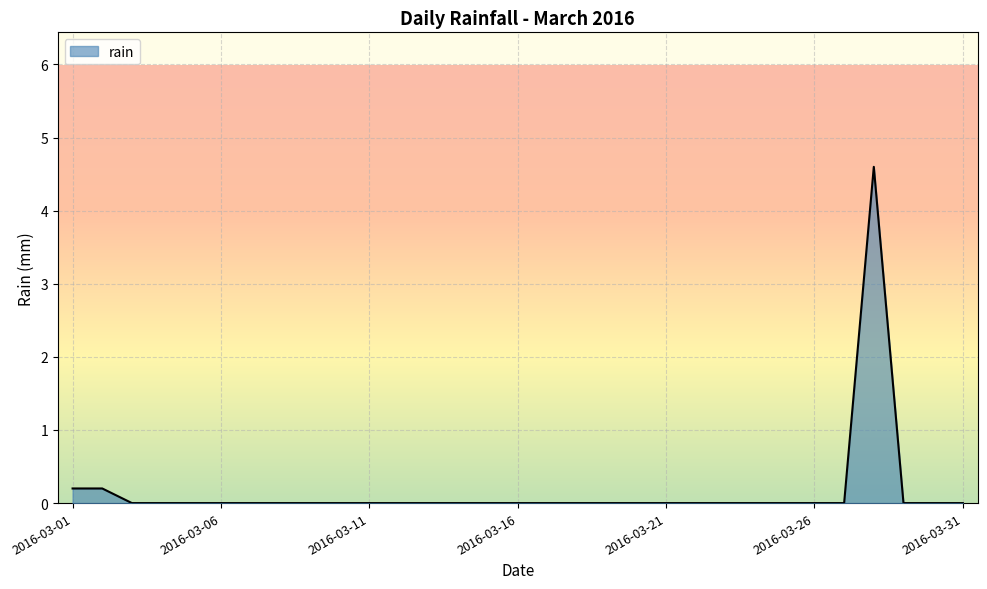

What is the difference between the maximum and minimum values?

4.6